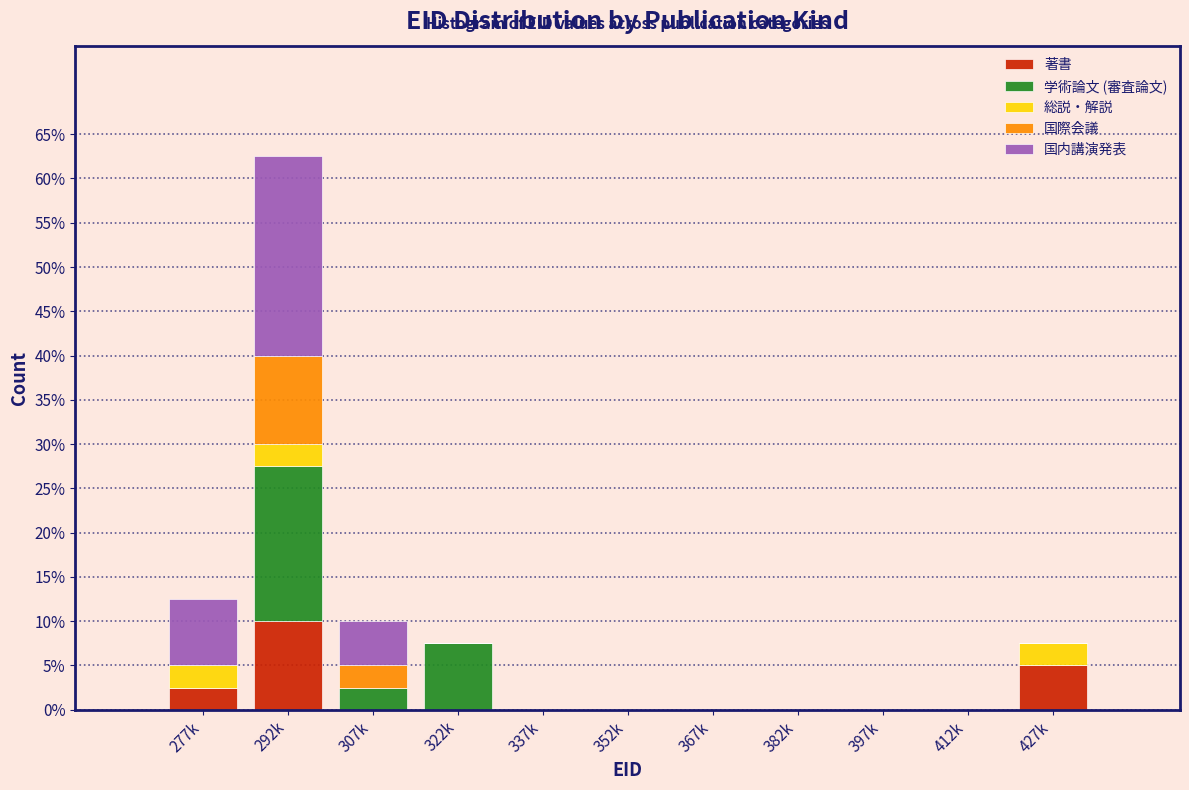

At which category is the sum across all series the highest?

292k